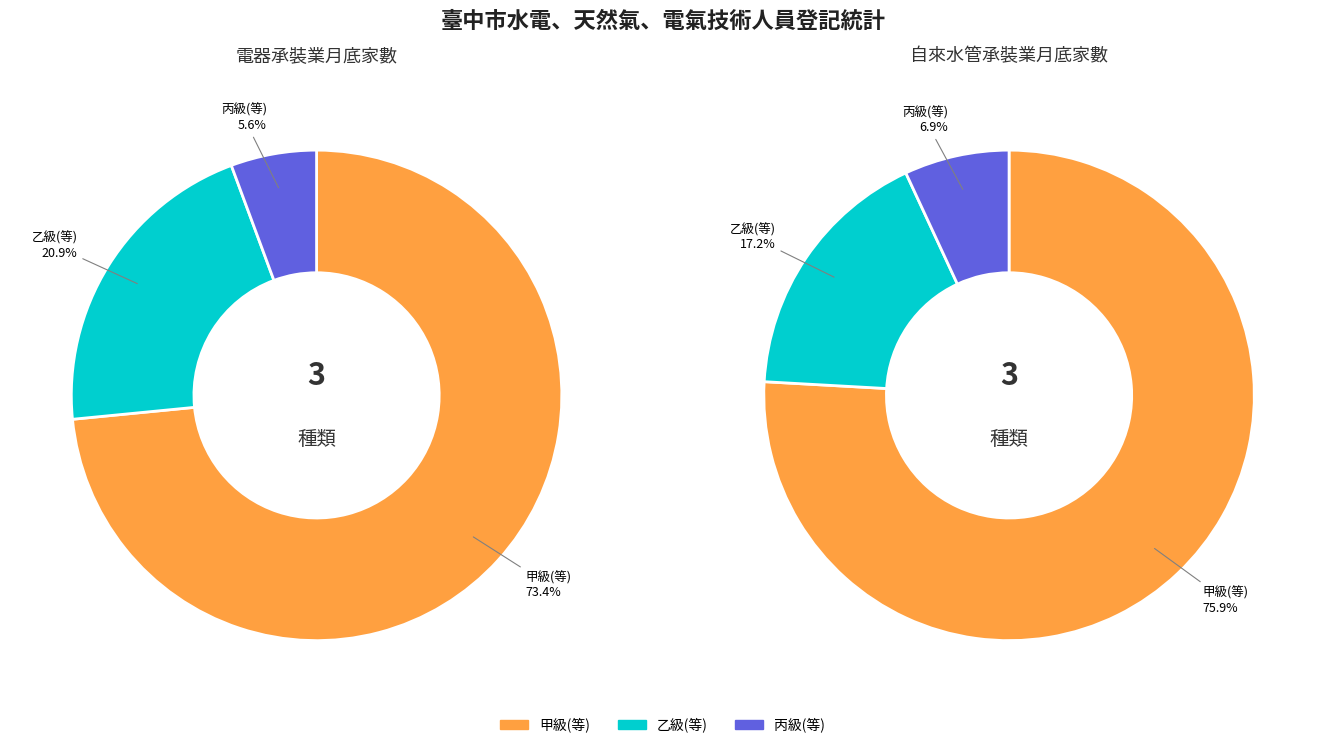

How many slices are in this pie chart?

3